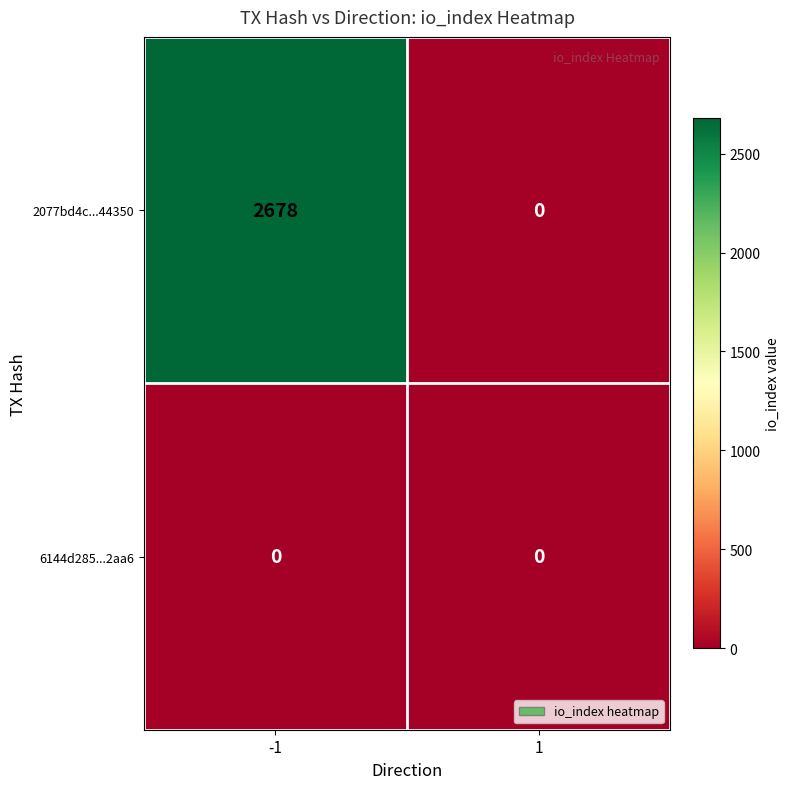

What is the spread (max minus min) of values at -1?

2678